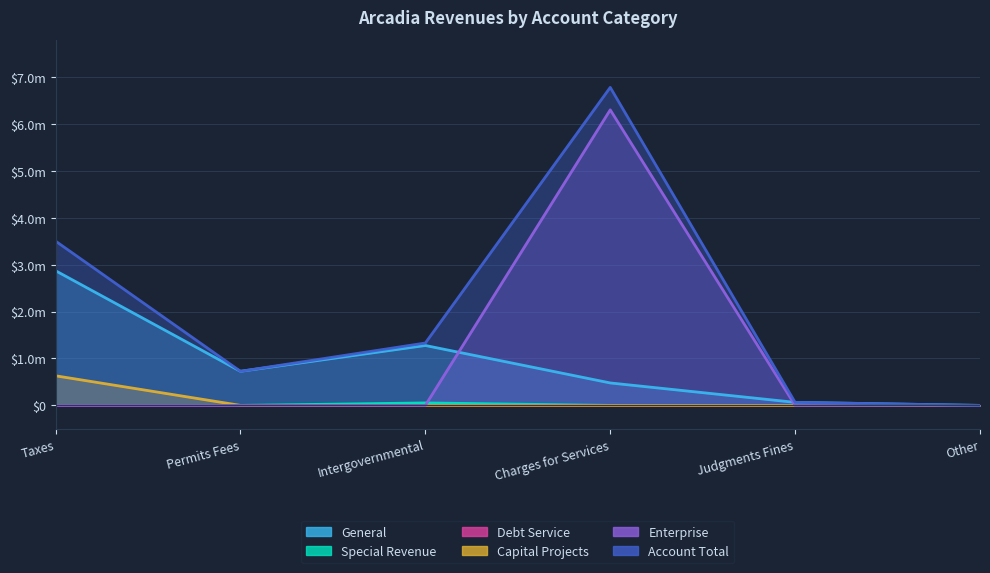

Which series has the largest range (max minus min)?

Account Total